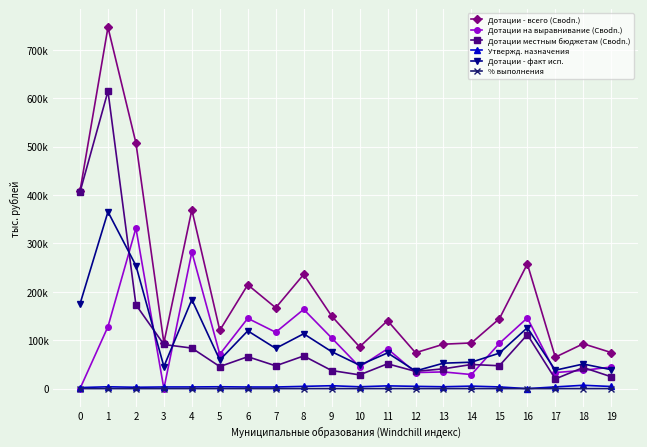

True or false: Дотации - всего (Своdn.) has a value of 142588.6 at 14.

False